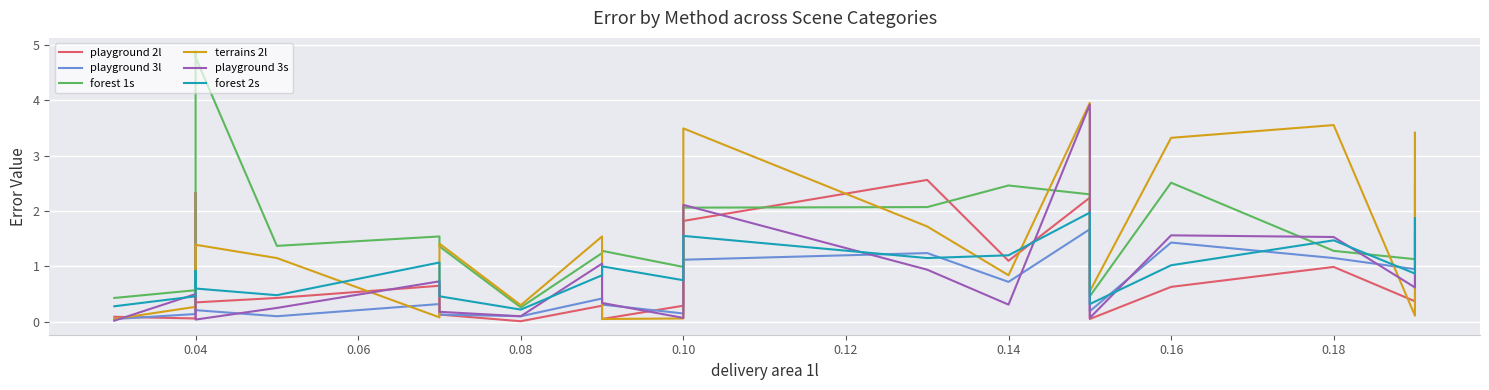

True or false: playground 2l has more than 1 interior local peaks.

True